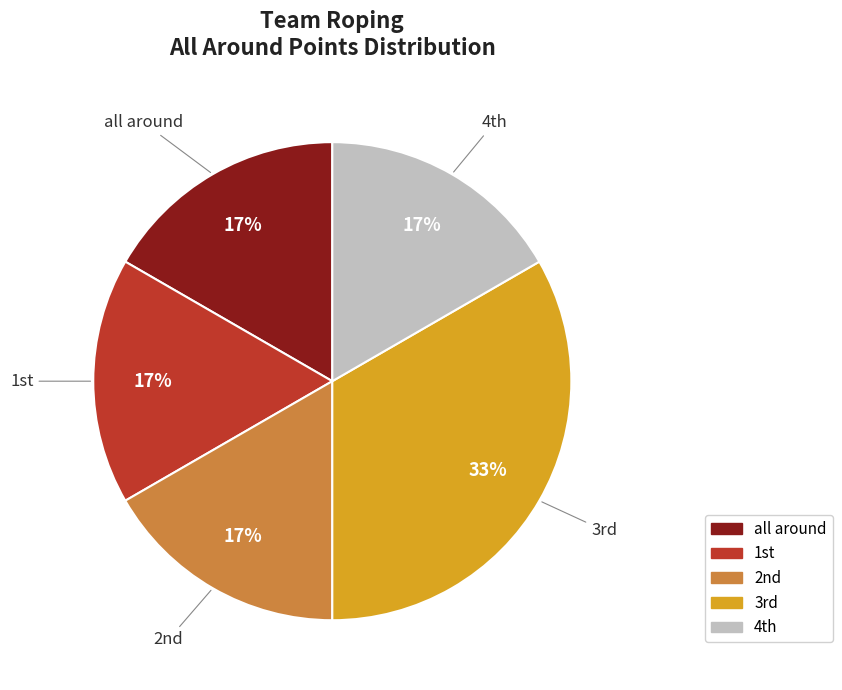

Which category has the biggest portion of the pie?

3rd